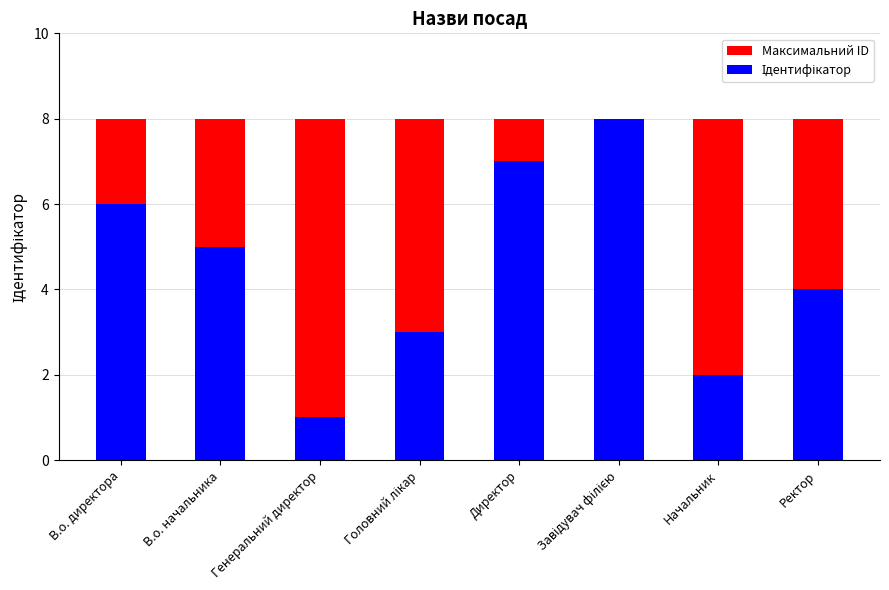

At which label does Ідентифікатор first exceed 5?

В.о. директора